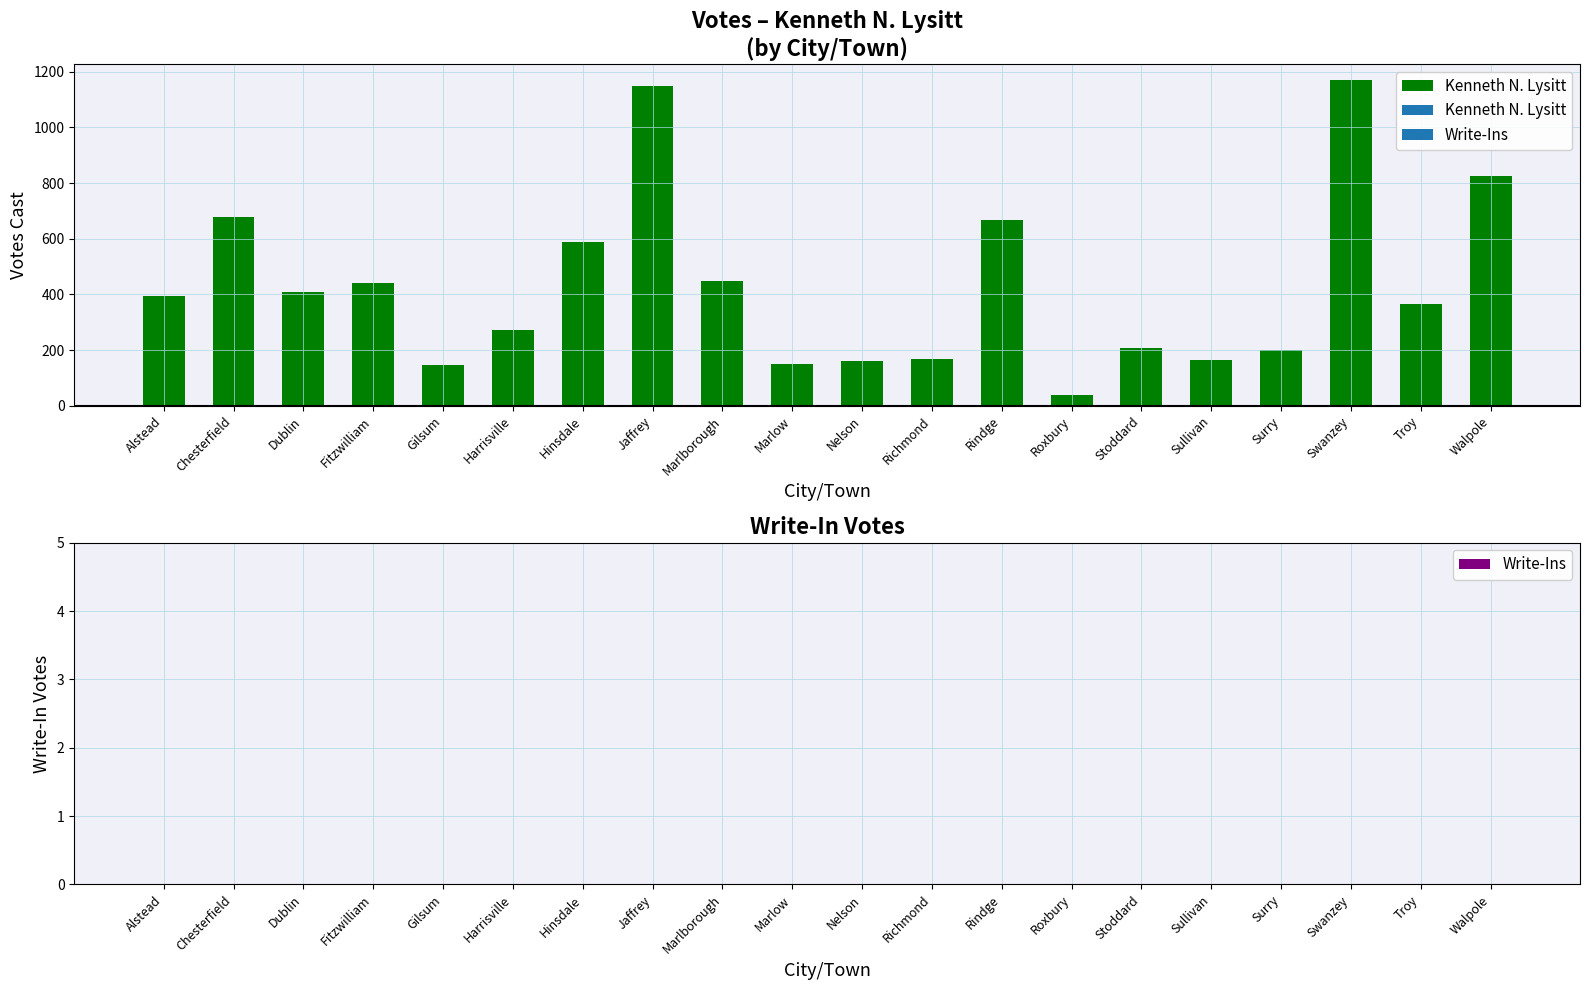

At which label is the value closest to 604?

Hinsdale